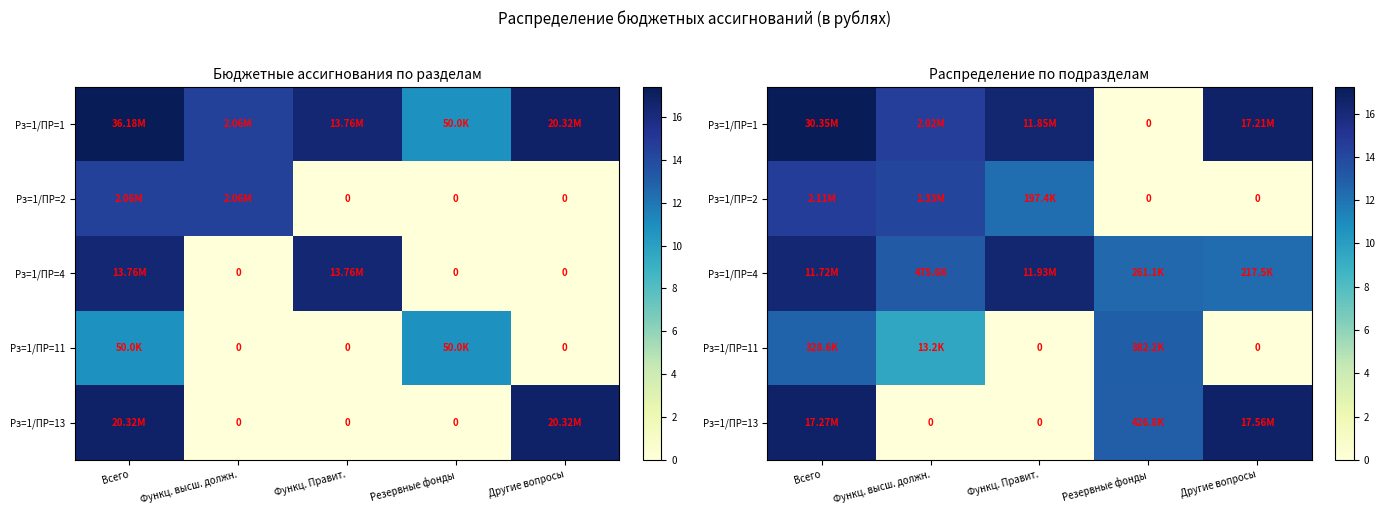

How many categories are shown in the chart?

5